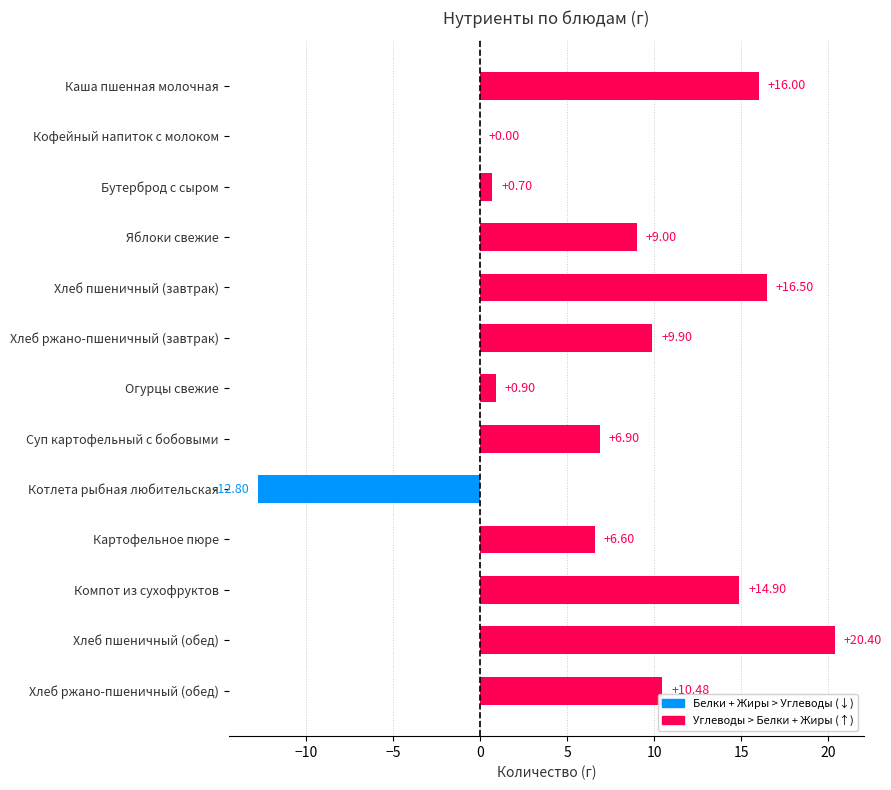

Which has a higher value, Хлеб пшеничный (завтрак) or Картофельное пюре?

Хлеб пшеничный (завтрак)